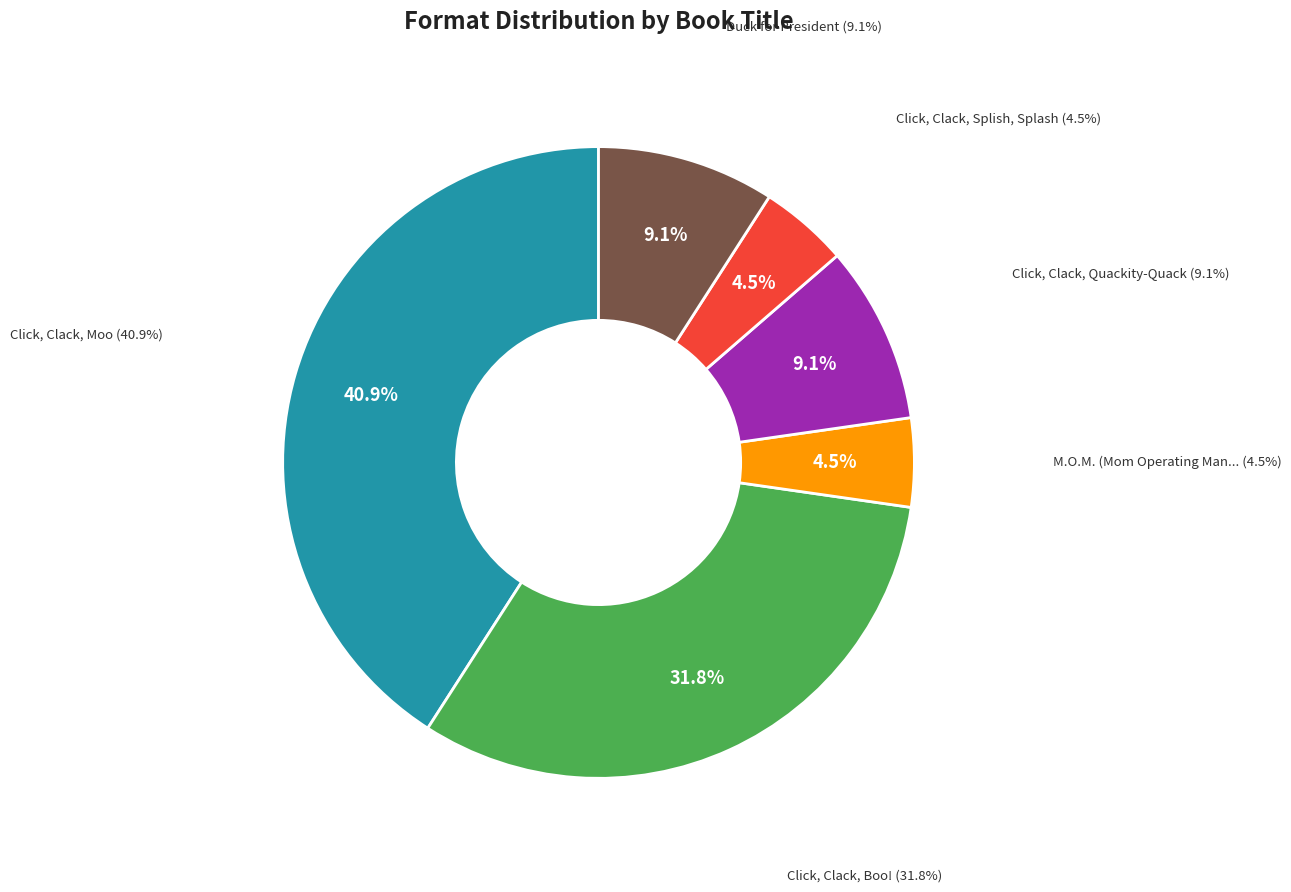

To the nearest percent, what is the difference between the Click, Clack, Boo! and Click, Clack, Quackity-Quack slice percentages?

23%